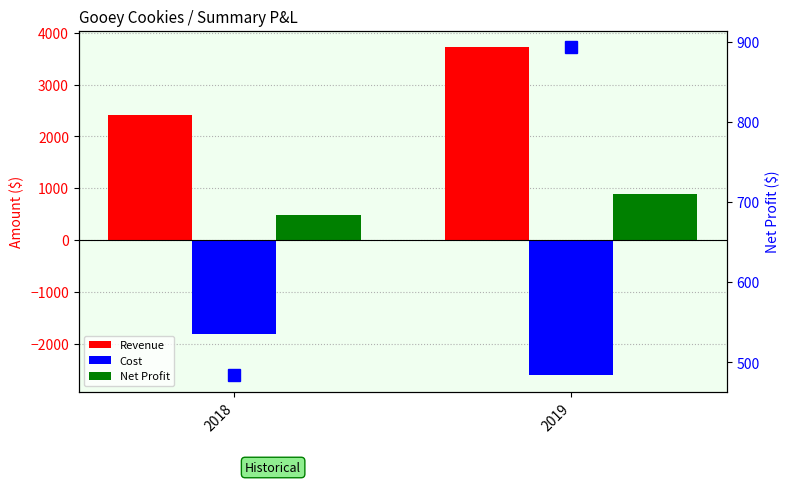

How many data points in Revenue are above 3723?

1